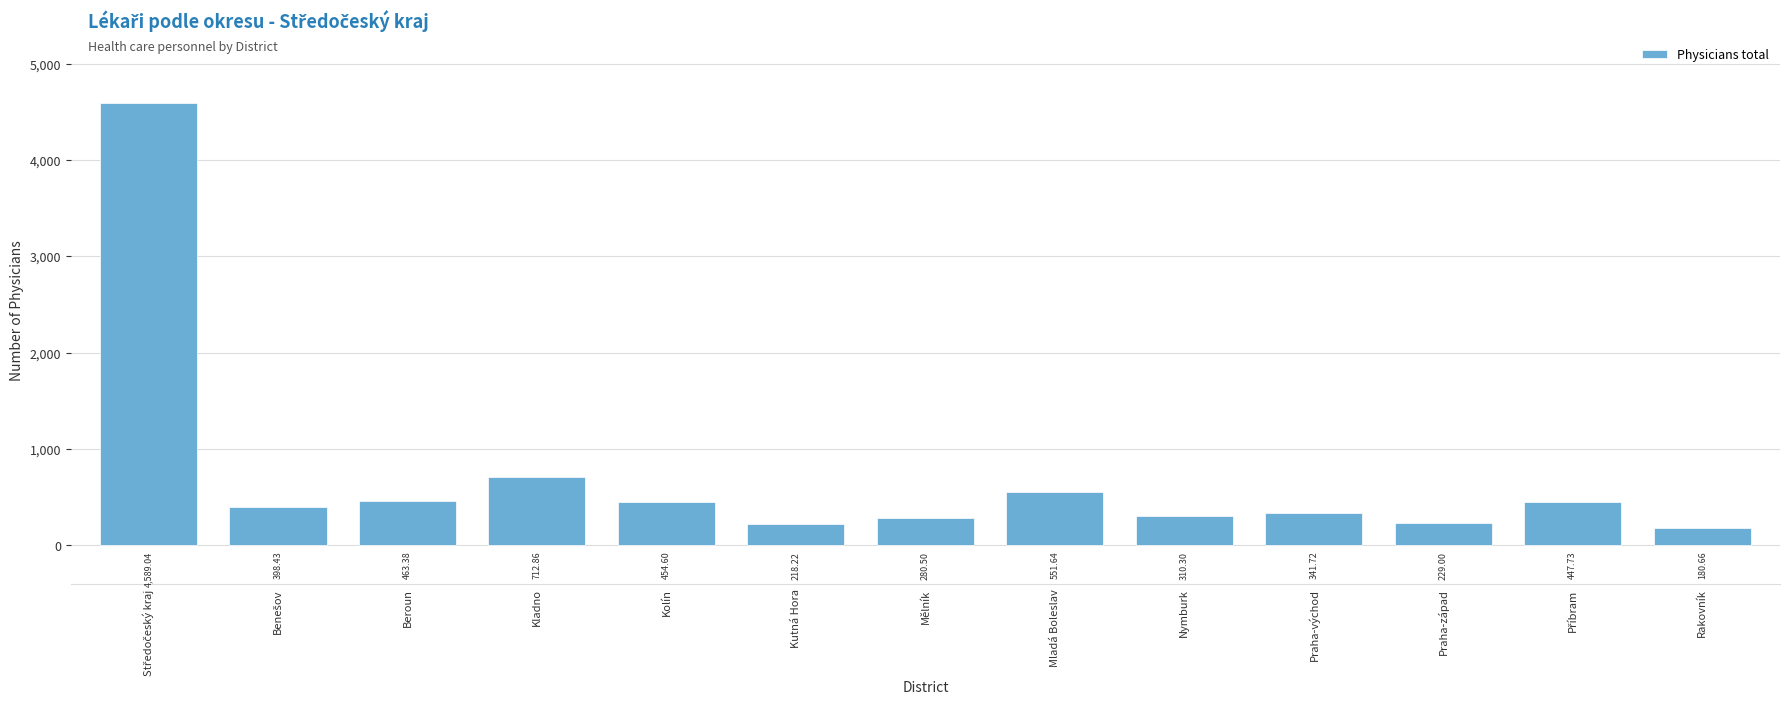

What is the difference between the maximum and minimum values?

4408.4